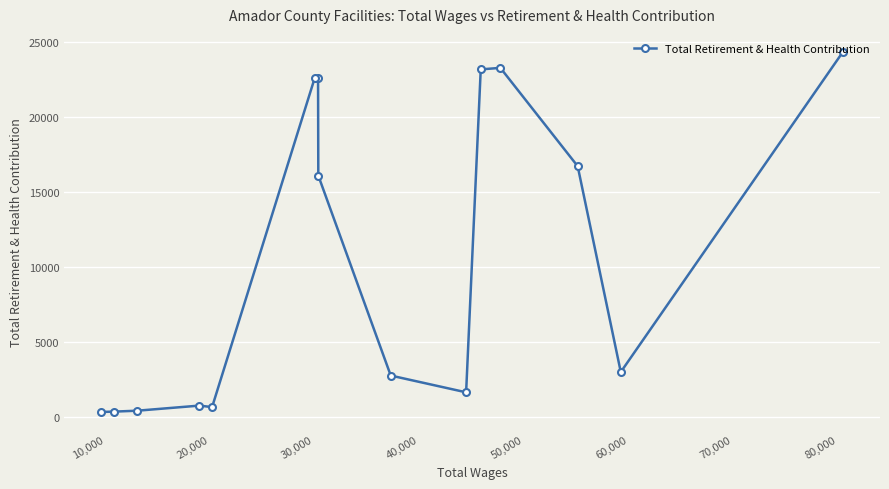

How many lines are shown in the chart?

1